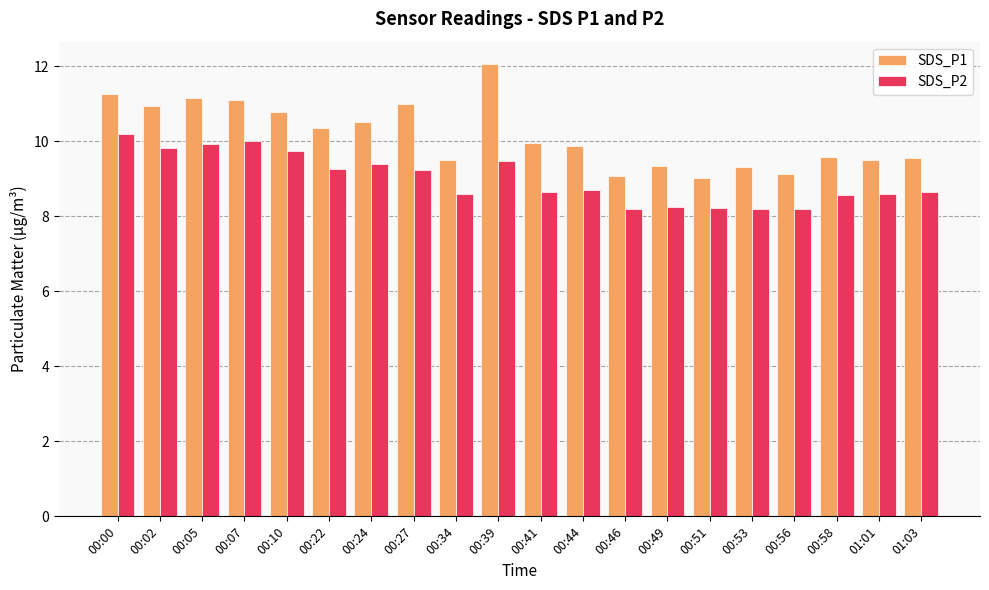

List the series in order of their peak value, highest first.

SDS_P1, SDS_P2